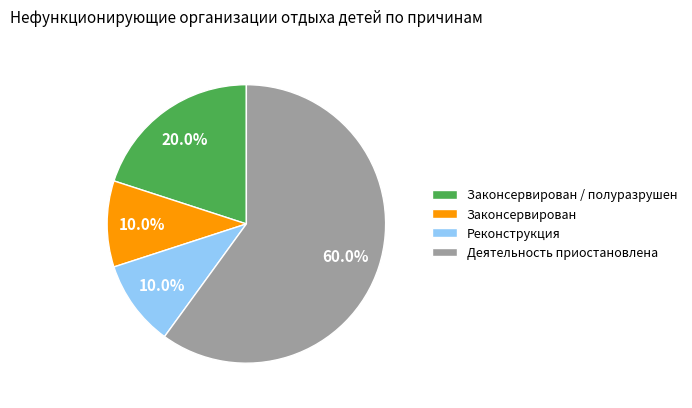

To the nearest percent, what portion does Законсервирован represent?

10%